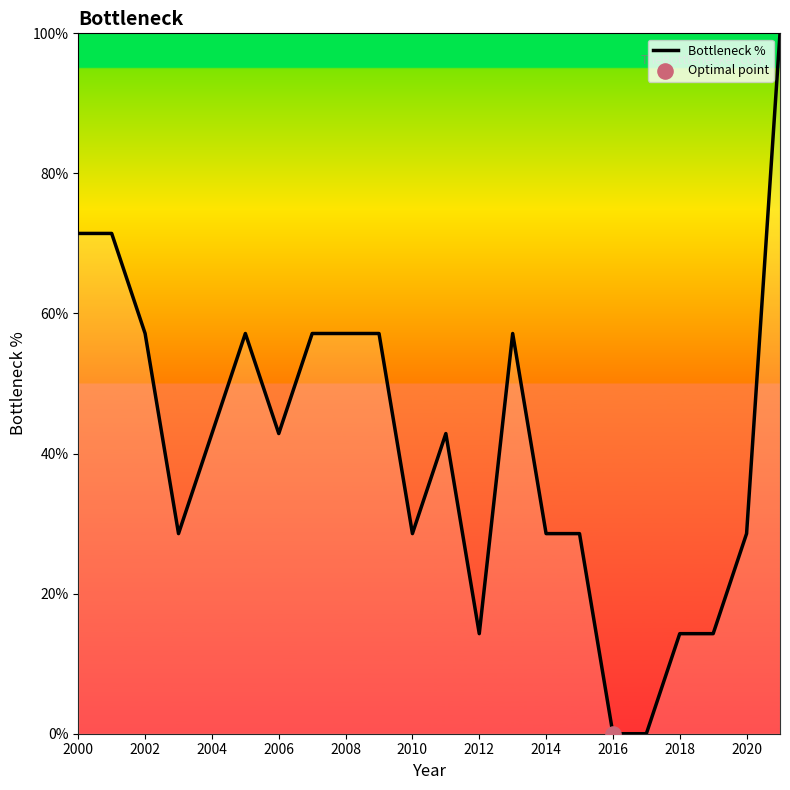

What is the maximum value shown in the chart?

100.0